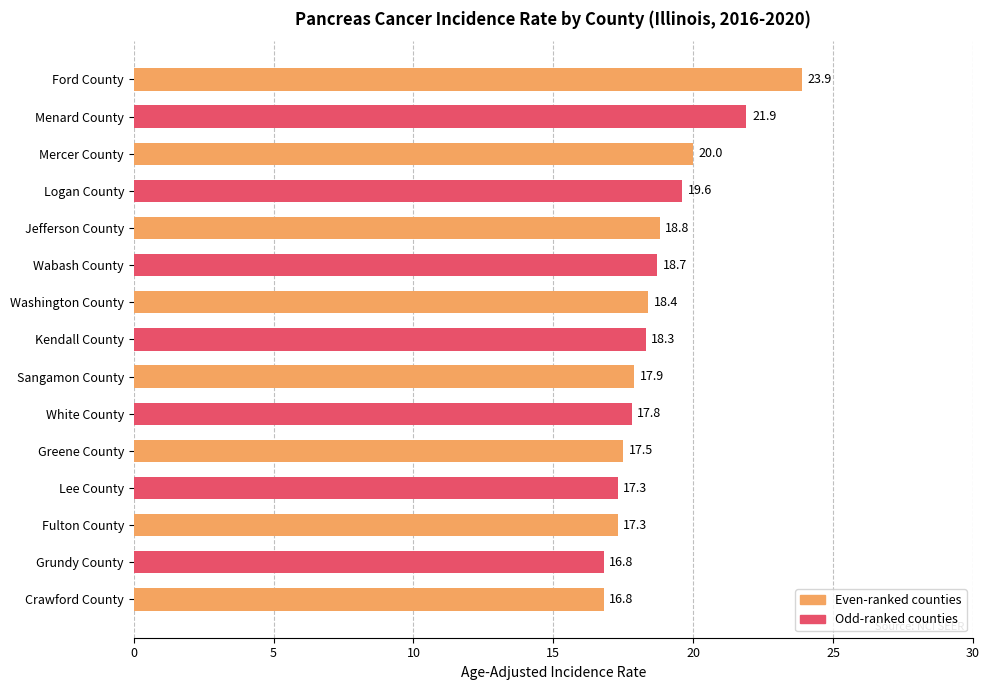

What position from the bottom is White County?

6